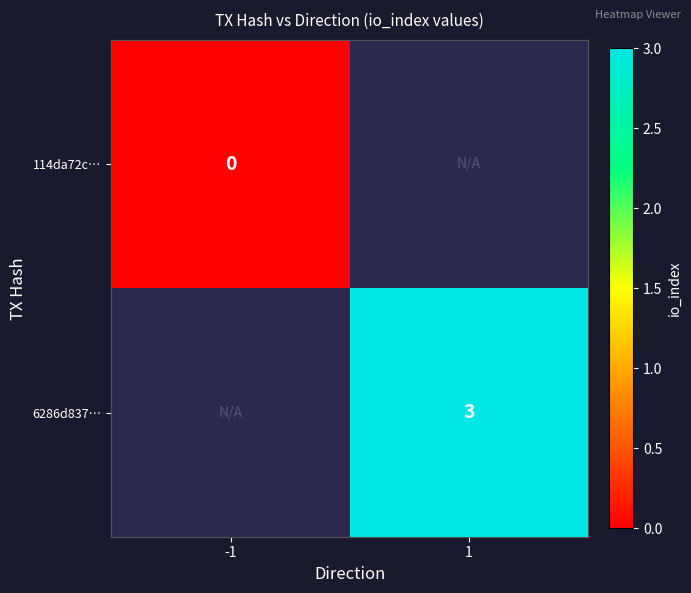

Is it true that 6286d837… equals 4 at 1?

False